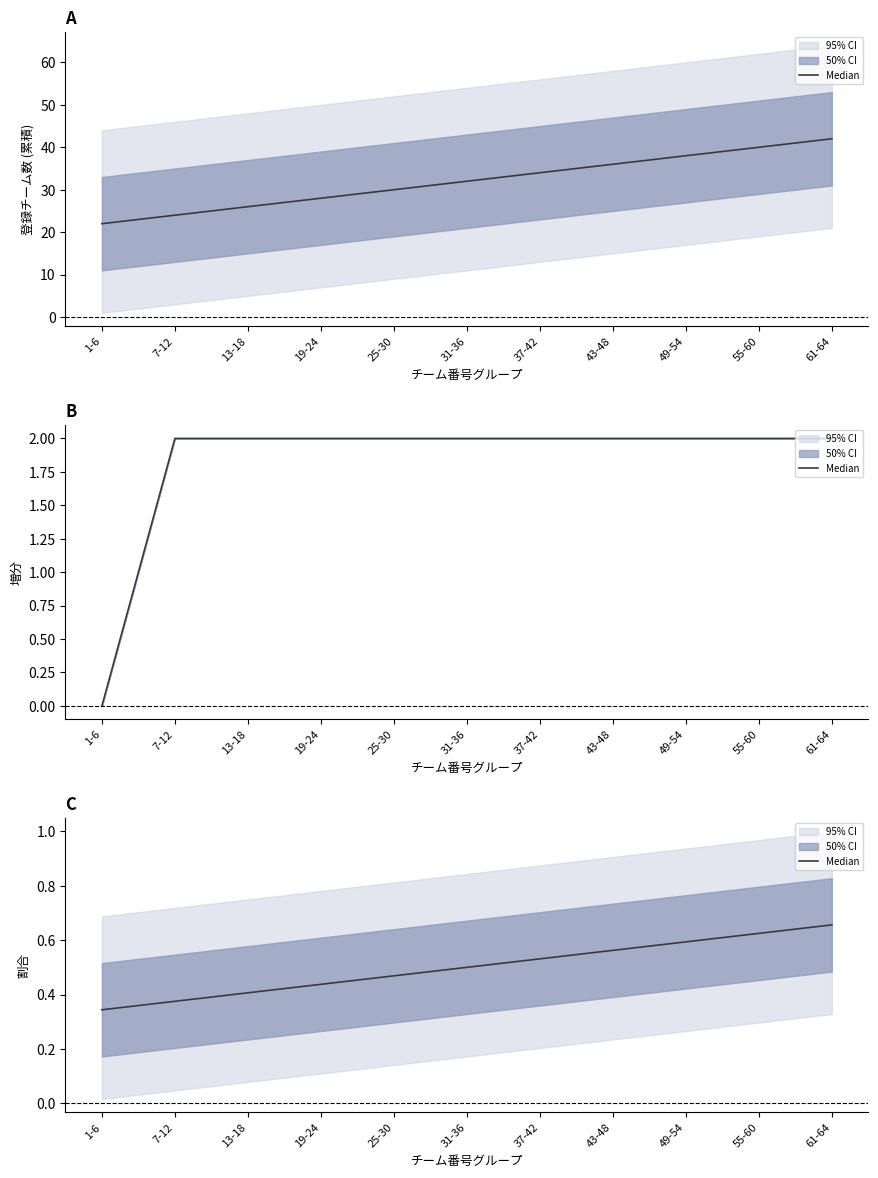

Between 7-12 and 25-30, which is larger?

25-30